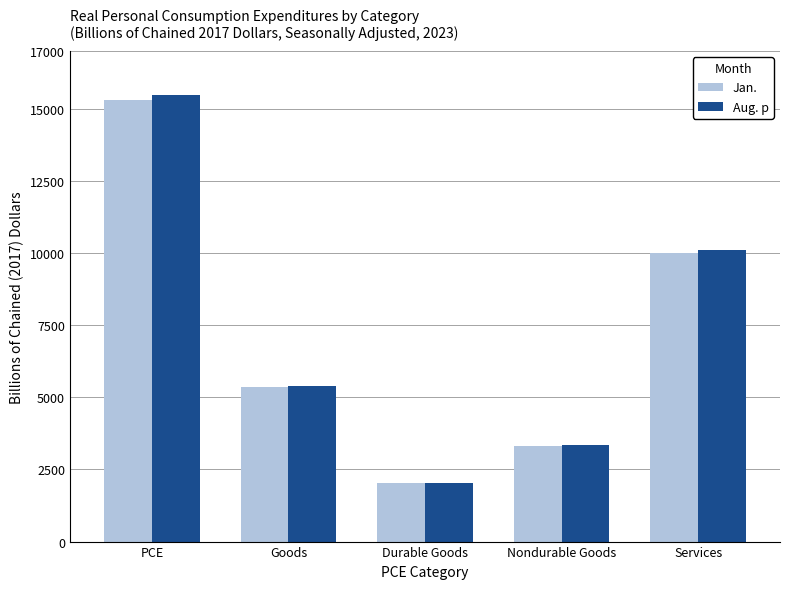

Reading left to right, extract all data points from this chart.

Jan.: 15317.6	5355.7	2037.0	3328.8	9989.7
Aug. p: 15482.9	5388.5	2043.3	3354.8	10121.0